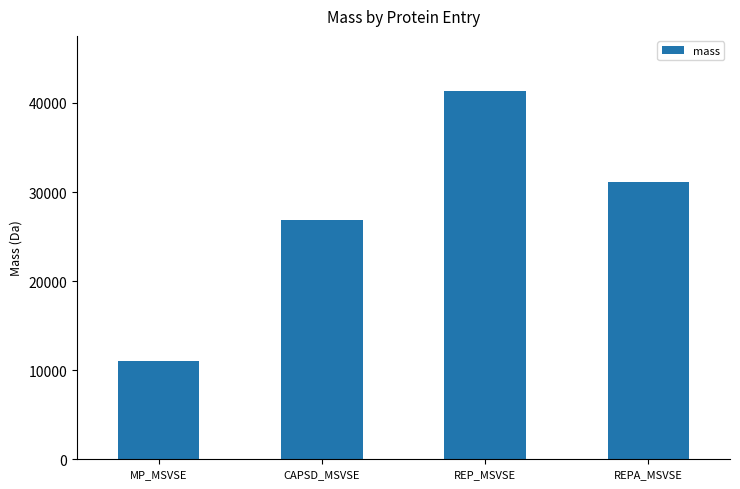

Read the value at REP_MSVSE.

41329.8